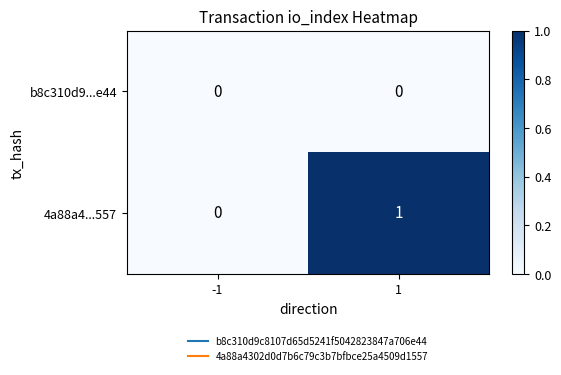

Reading left to right, what are all the values shown in this chart?

b8c310d9...e44: 0	0
4a88a4...557: 0	1